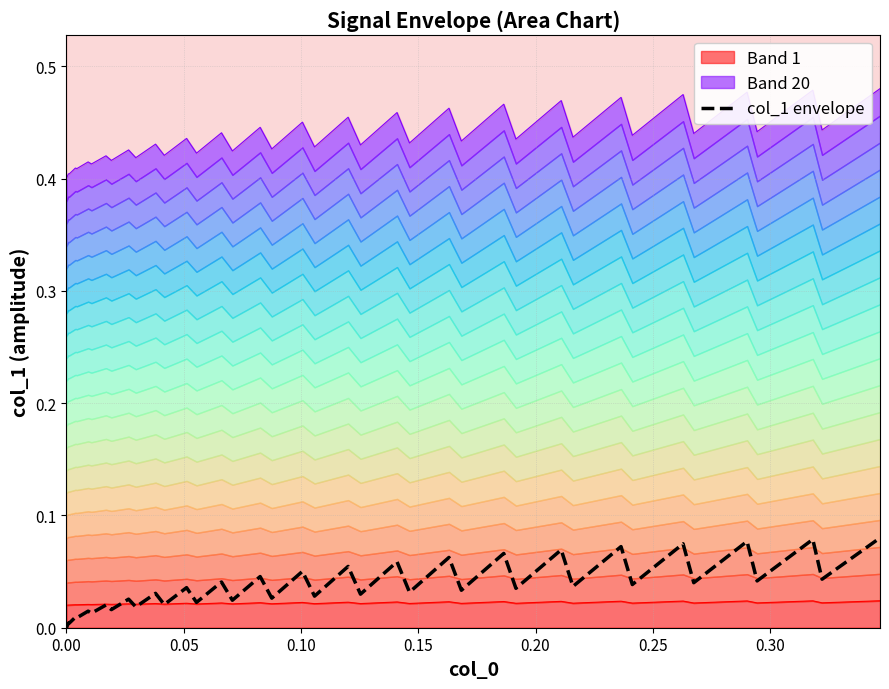

True or false: there are more than 2 points higher than both neighbors.

True